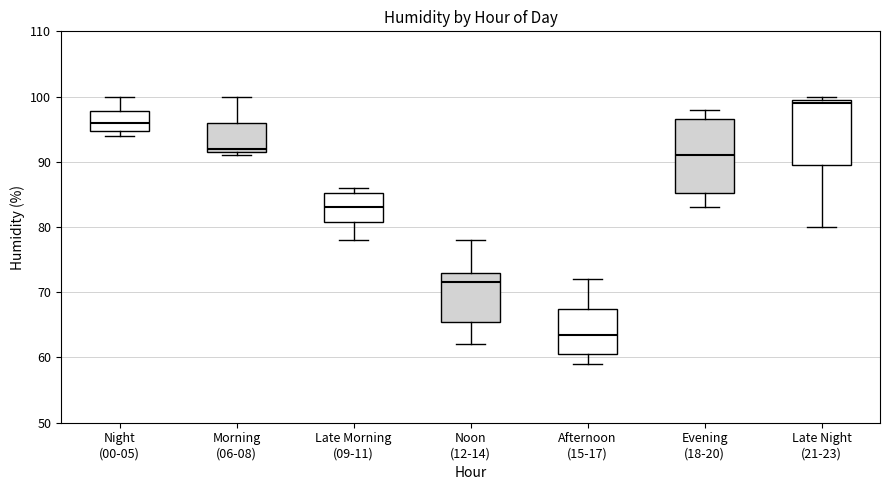

Comparing the boxes themselves (not the whiskers), which one is the tallest?

Evening (18-20)